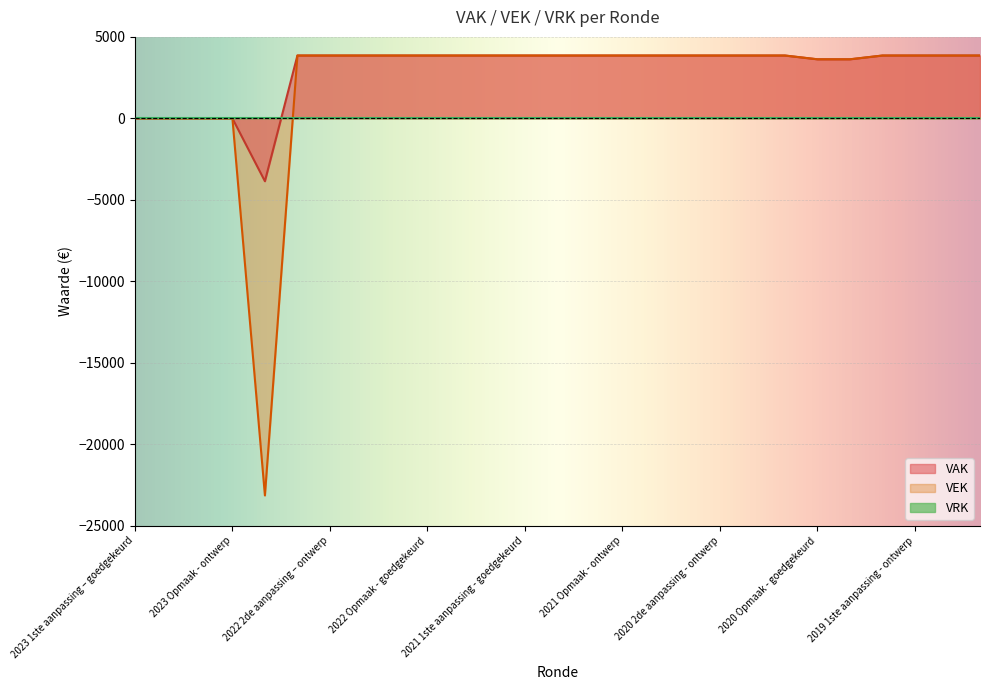

At which label is VEK closest to -9640?

2023 1ste aanpassing – goedgekeurd